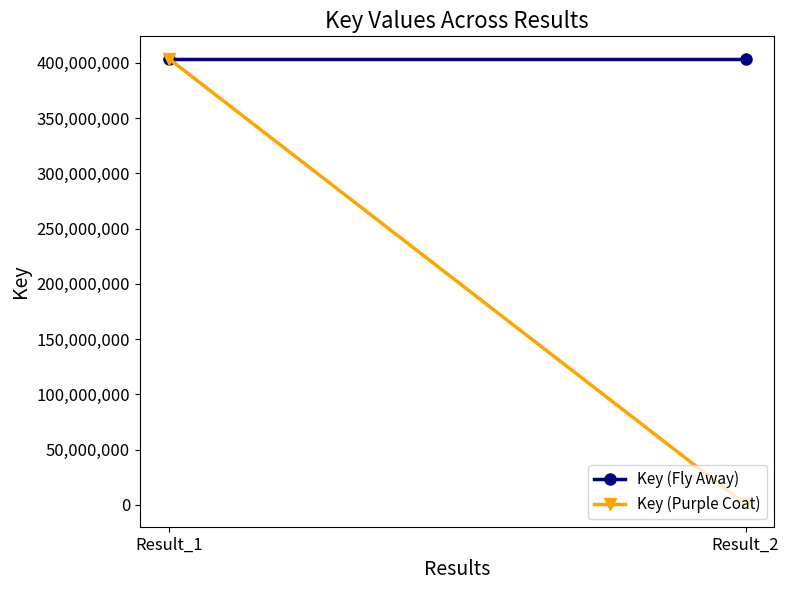

Which category has the lowest value across all series?

Result_2